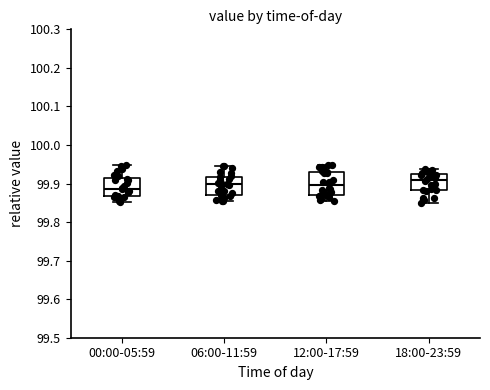

Reading left to right, transcribe this box plot: for each box, give where its median line is, the range the box spans, and where its two whiskers end, as read against the y-axis. The values are not printed on the chart, so give them approximately, as read against the axis.

00:00-05:59: median 99.89, box 99.87 to 99.91, whiskers 99.85 to 99.95
06:00-11:59: median 99.90, box 99.87 to 99.92, whiskers 99.85 to 99.95
12:00-17:59: median 99.90, box 99.87 to 99.93, whiskers 99.85 to 99.95
18:00-23:59: median 99.91, box 99.88 to 99.92, whiskers 99.85 to 99.94